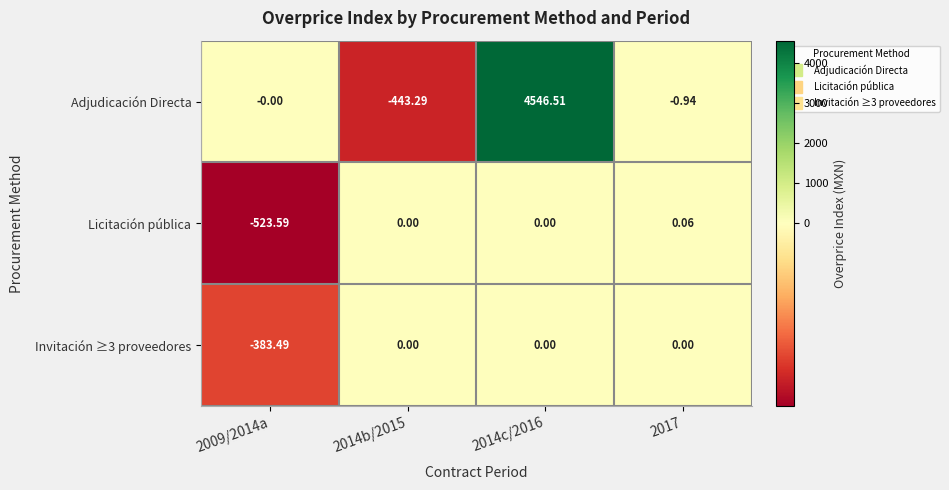

At which category is the sum across all series the highest?

2014c/2016